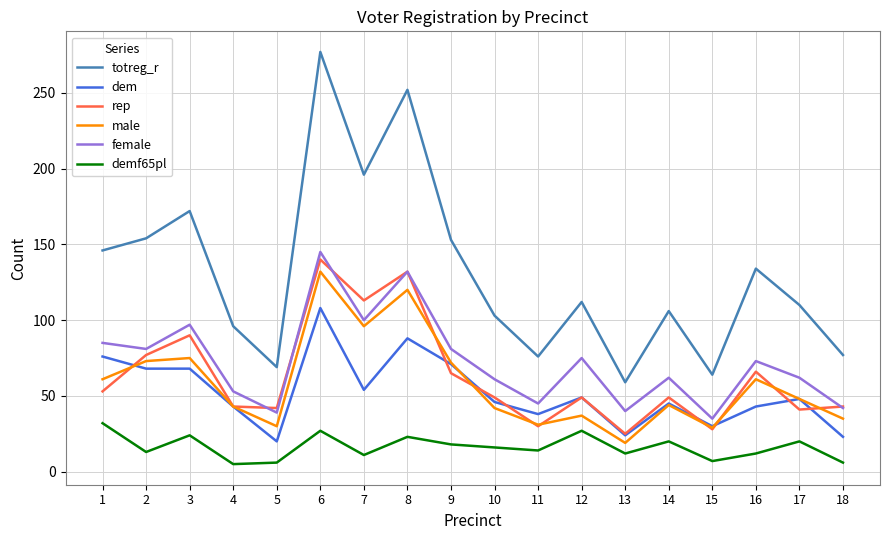

What are all the series names shown in the legend?

totreg_r, dem, rep, male, female, demf65pl